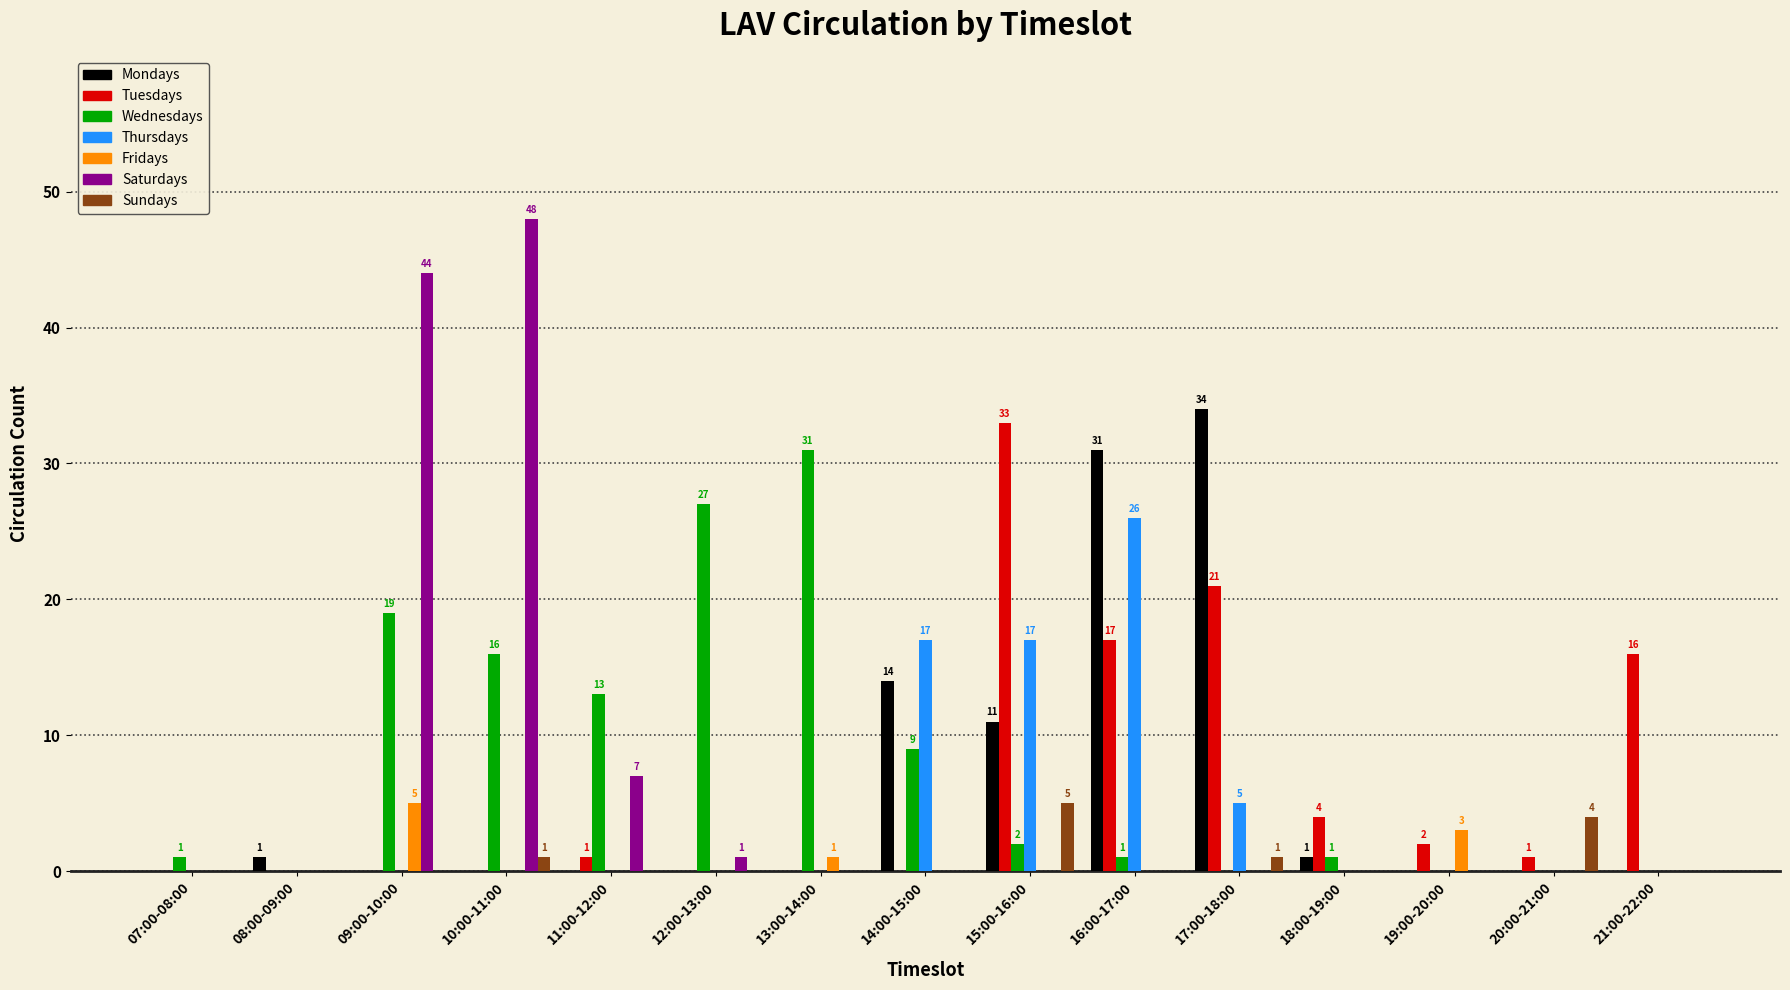

Is it true that Thursdays equals -15 at 11:00-12:00?

False